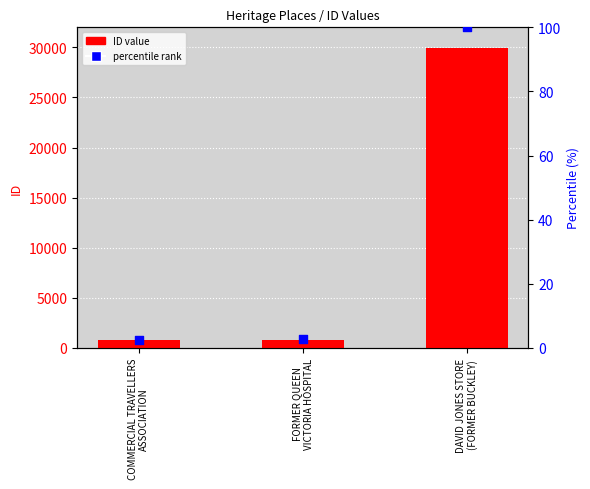

Which series has the largest total across all categories?

ID